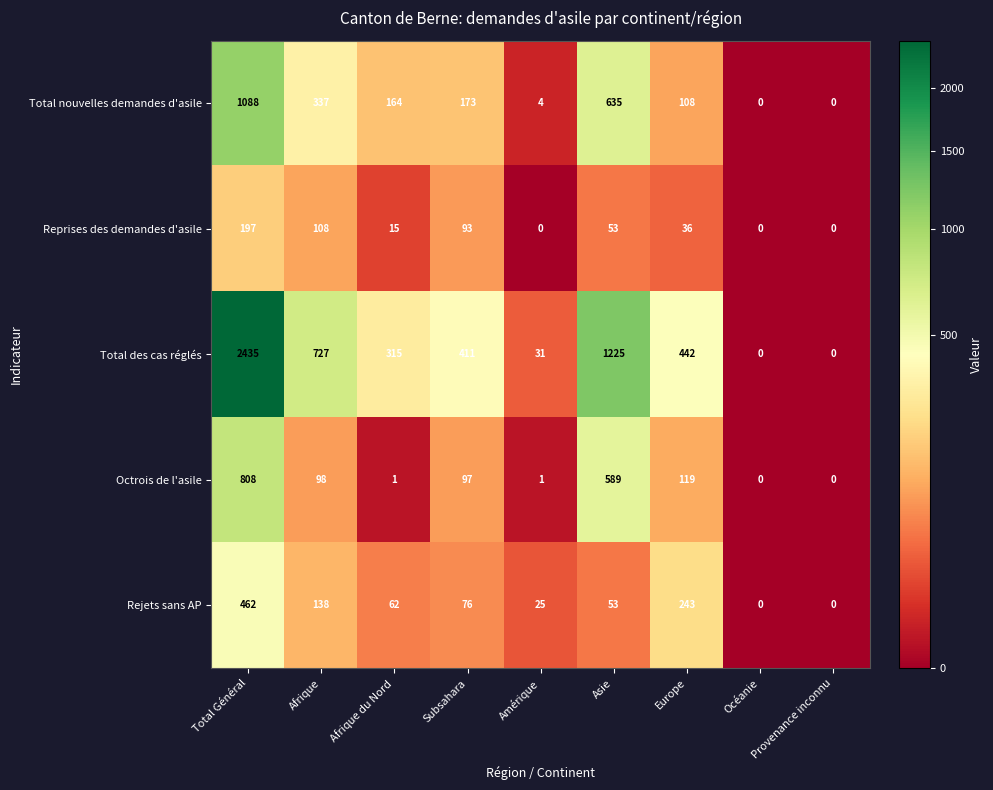

Rank the series at Afrique from lowest to highest value.

Octrois de l'asile, Reprises des demandes d'asile, Rejets sans AP, Total nouvelles demandes d'asile, Total des cas réglés